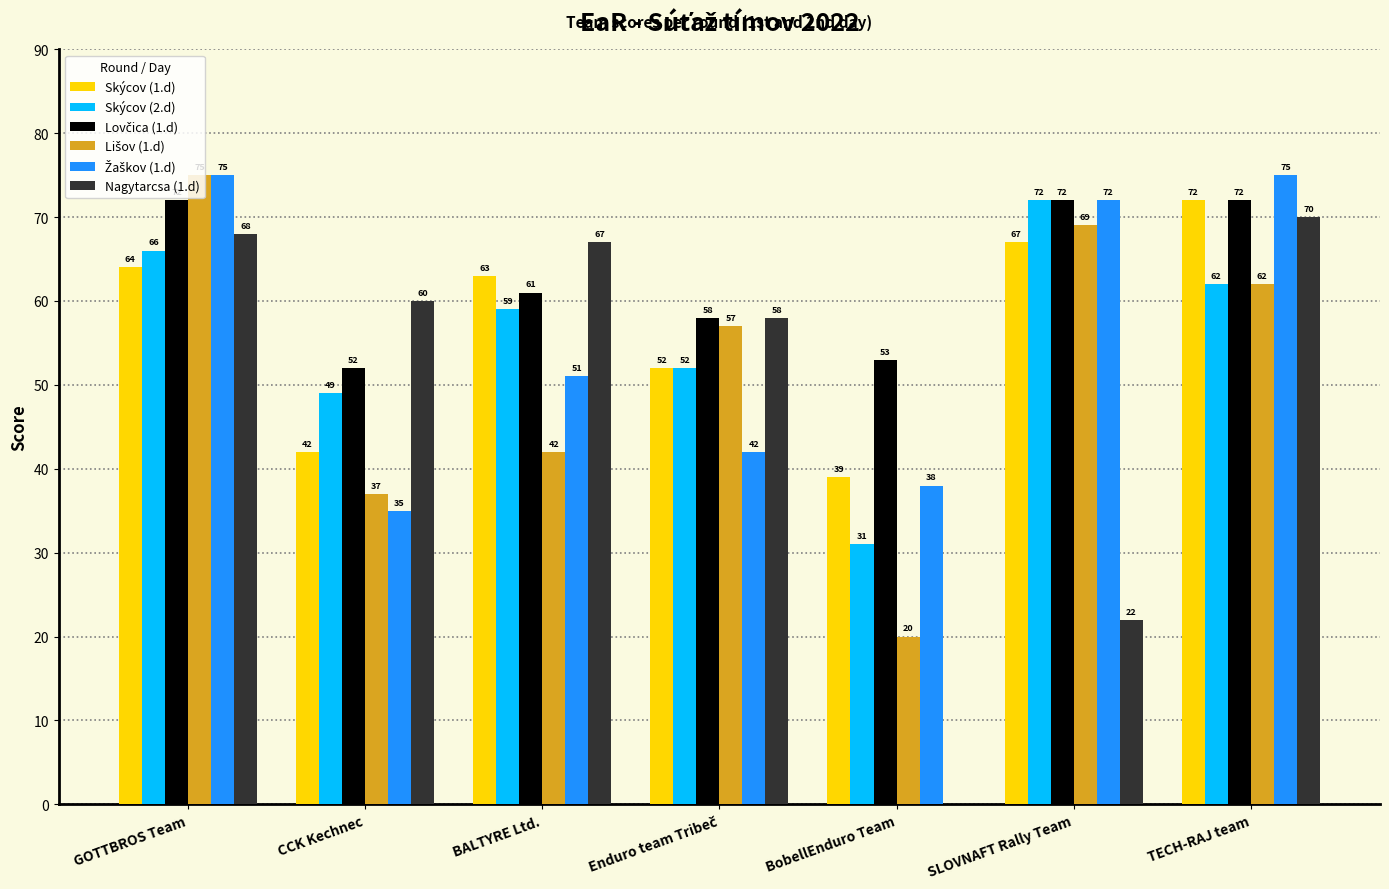

What is the total value across all series at BobellEnduro Team?

181